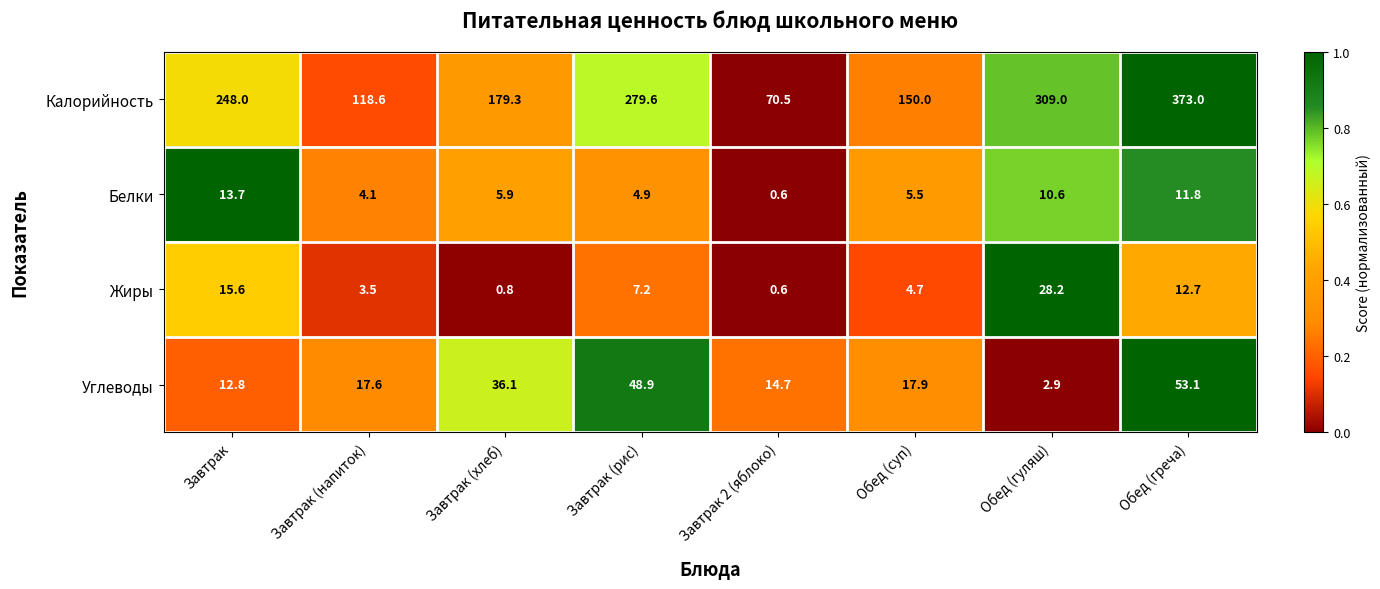

What is the lowest value of the Жиры series?

0.6